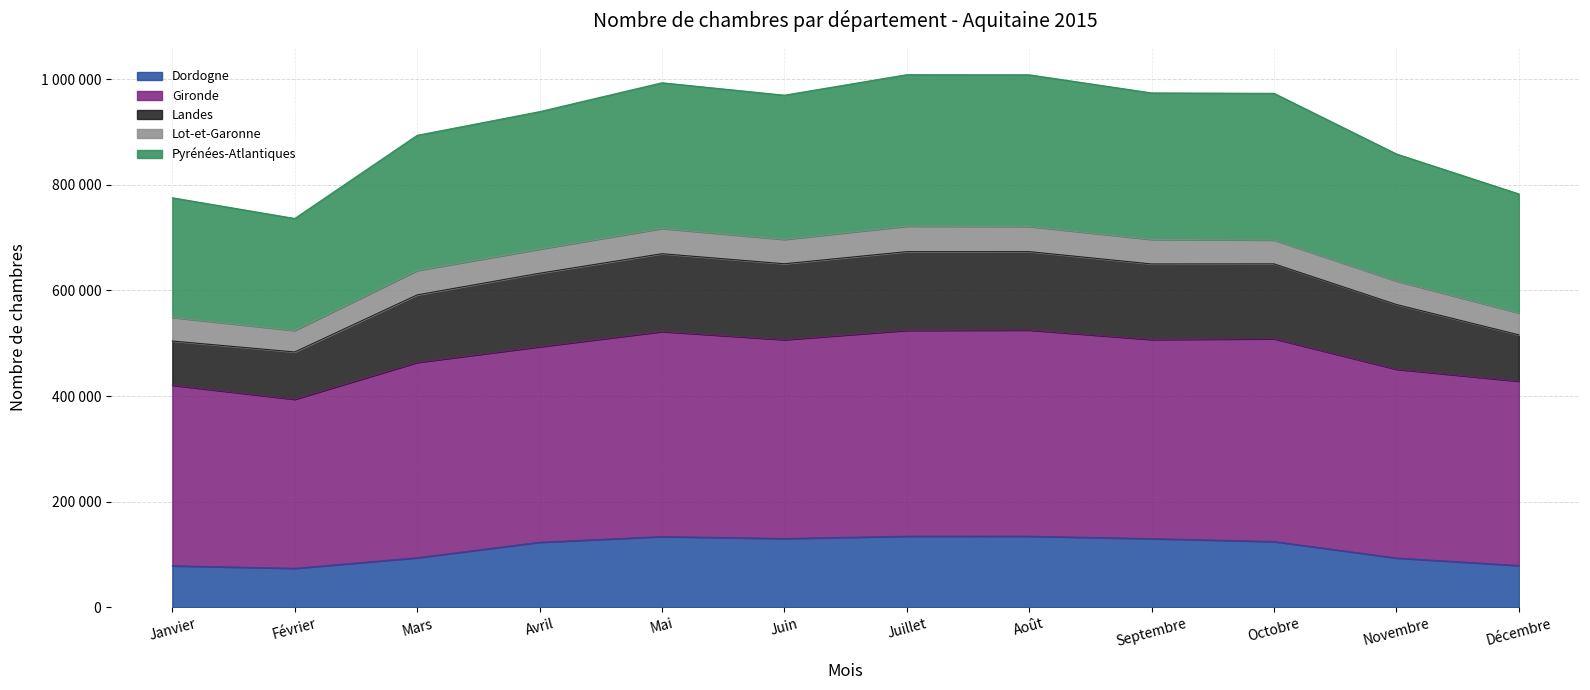

How many values in the Dordogne series exceed 124360?

5